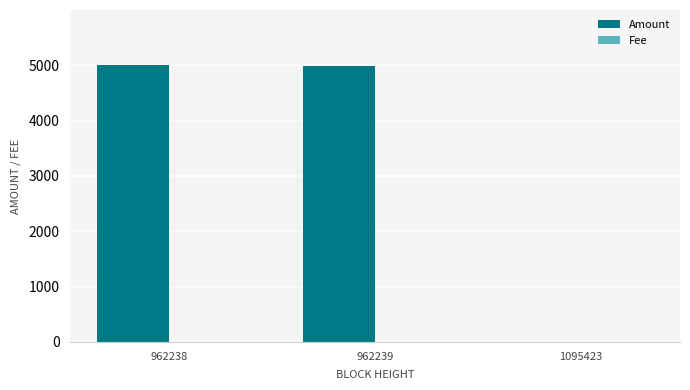

Is it true that Amount equals 5.0 at 1095423?

True